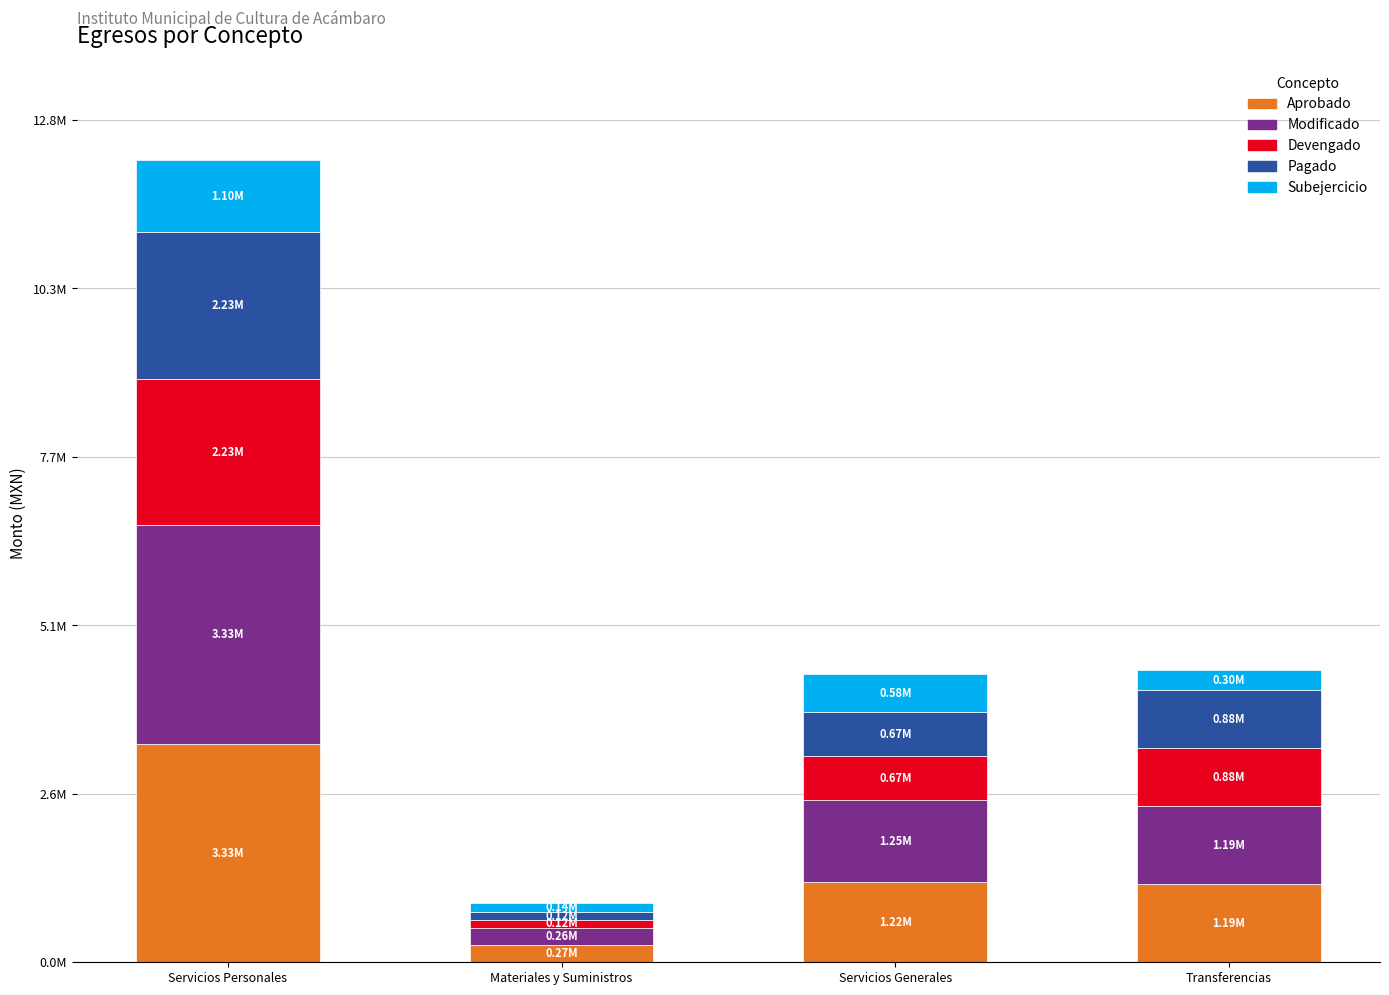

Where does the Modificado series first go above 1251688?

Servicios Personales